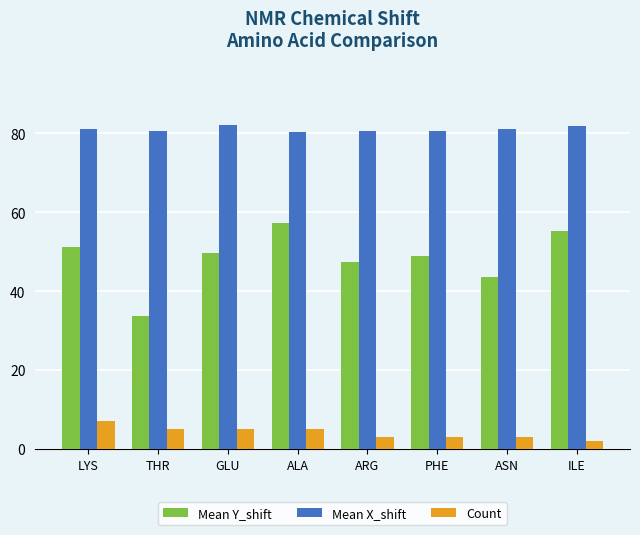

The Mean Y_shift series shows 87.3 at PHE. True or false?

False